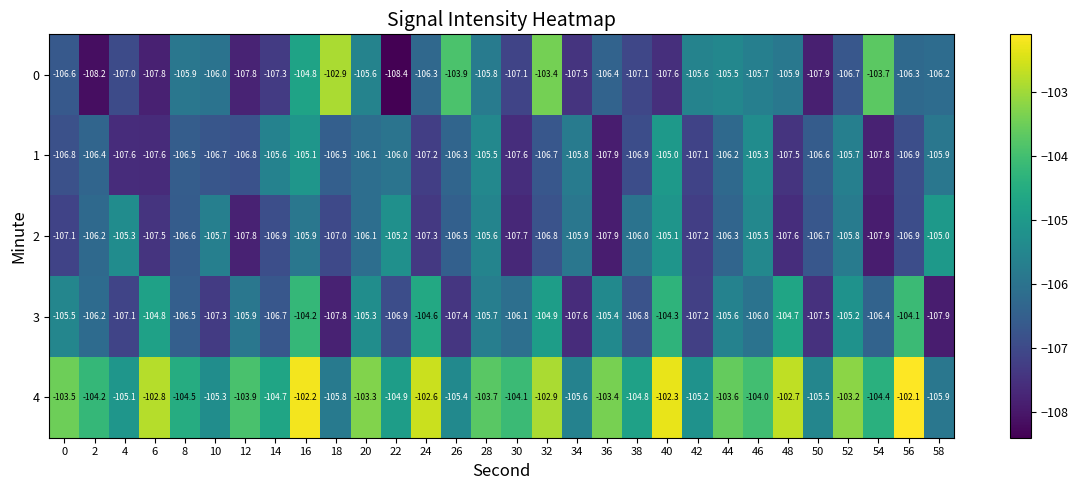

Read the 4 value at 22.

-104.9